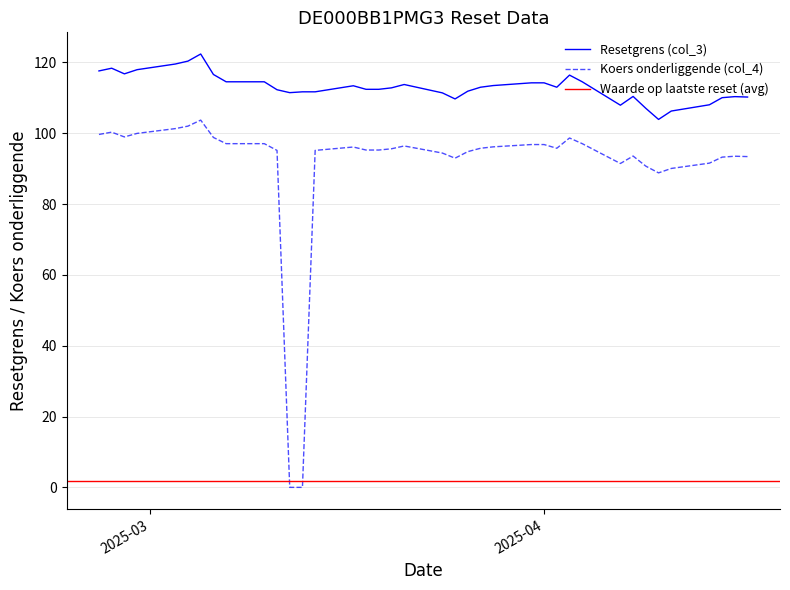

Which series has the largest range (max minus min)?

Koers onderliggende (col_4)